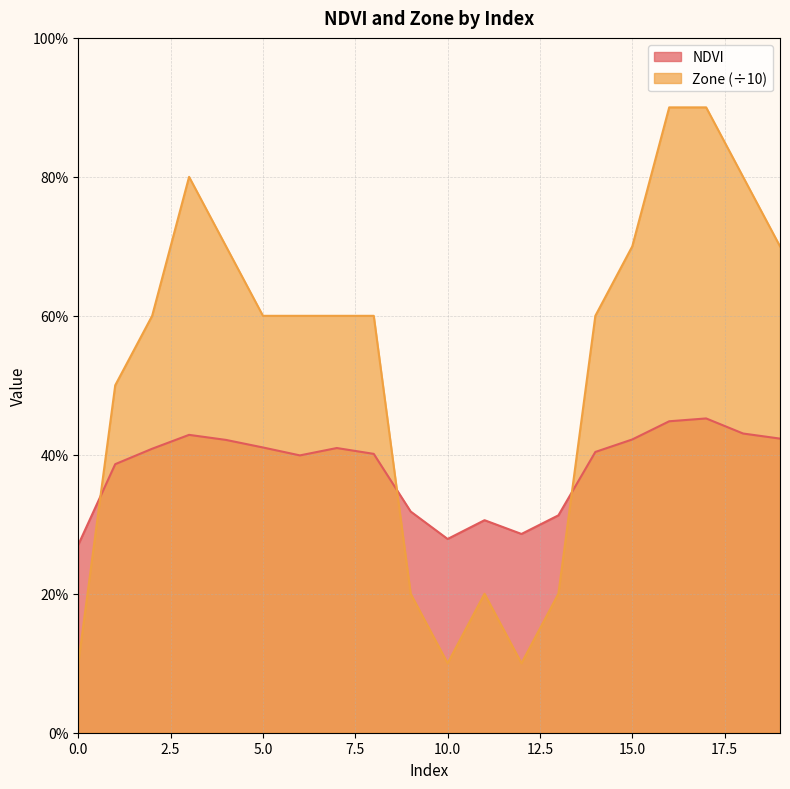

Reading left to right, transcribe all the data shown in this chart.

NDVI: 0.3	0.4	0.4	0.4	0.4	0.4	0.4	0.4	0.4	0.3	0.3	0.3	0.3	0.3	0.4	0.4	0.4	0.5	0.4	0.4
Zone: 0.1	0.5	0.6	0.8	0.7	0.6	0.6	0.6	0.6	0.2	0.1	0.2	0.1	0.2	0.6	0.7	0.9	0.9	0.8	0.7